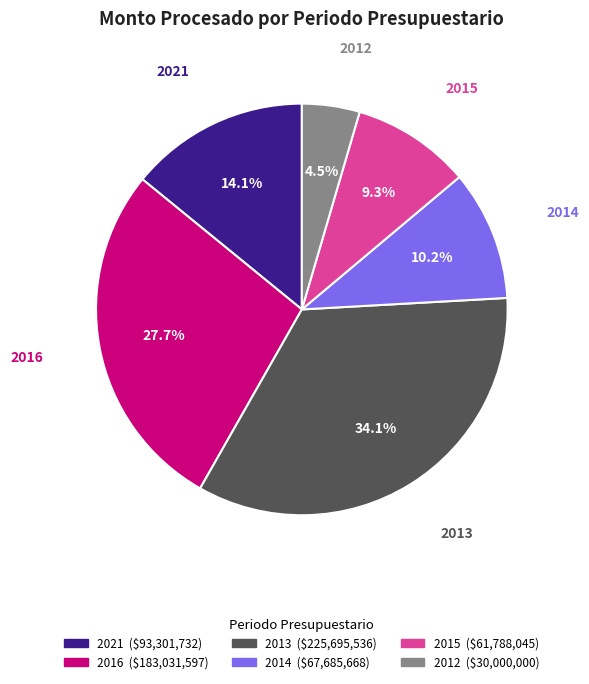

Do 2013 and 2015 together represent more than half of the pie?

No